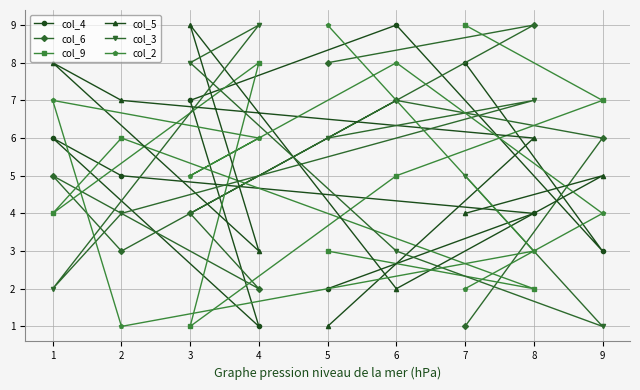

Reading left to right, what are all the values shown in this chart?

col_4: 1=6	2=5	3=7	4=1	5=2	6=9	7=8	8=4	9=3
col_6: 1=5	2=3	3=4	4=2	5=8	6=7	7=1	8=9	9=6
col_9: 1=4	2=6	3=1	4=8	5=3	6=5	7=9	8=2	9=7
col_5: 1=8	2=7	3=9	4=3	5=1	6=2	7=4	8=6	9=5
col_3: 1=2	2=4	3=8	4=9	5=6	6=3	7=5	8=7	9=1
col_2: 1=7	2=1	3=5	4=6	5=9	6=8	7=2	8=3	9=4